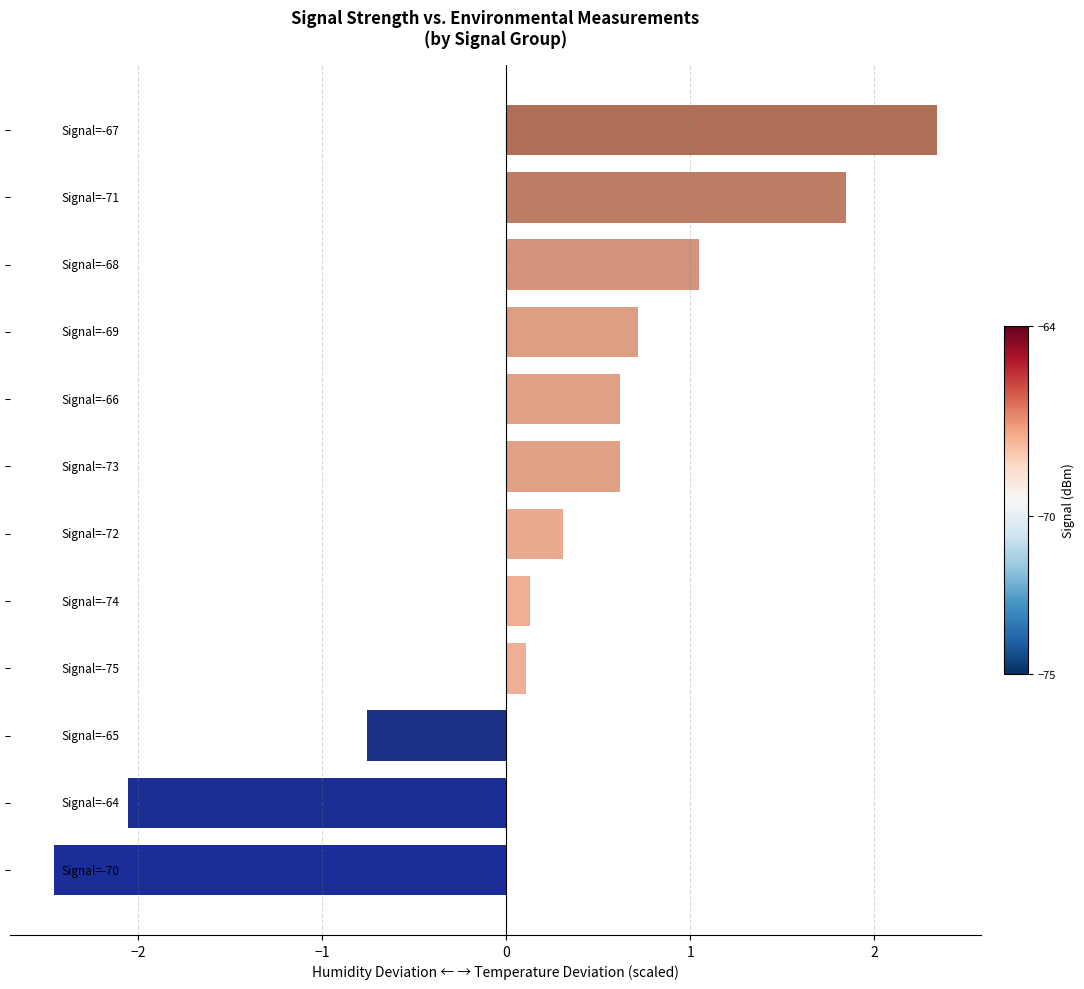

What is the maximum value shown in the chart?

2.3